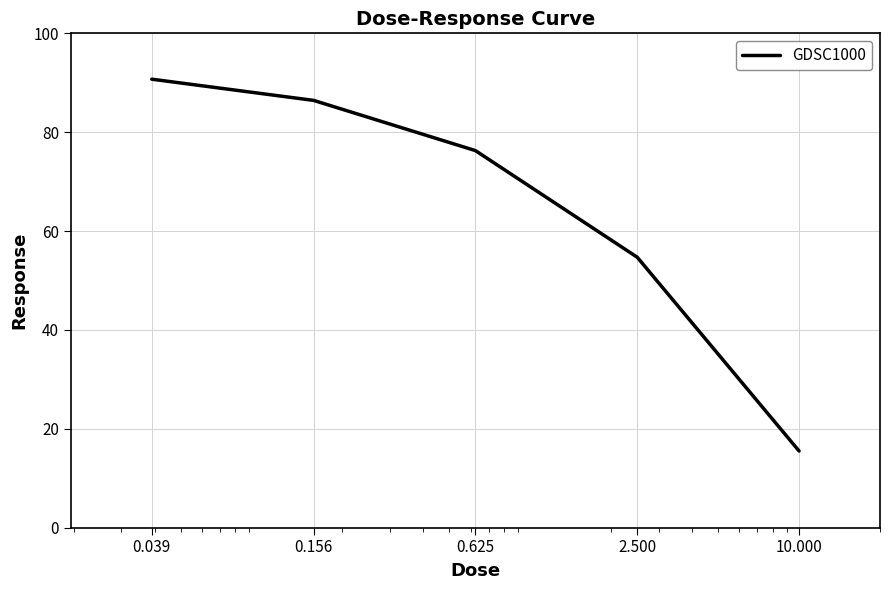

What is the greatest value displayed?

90.7